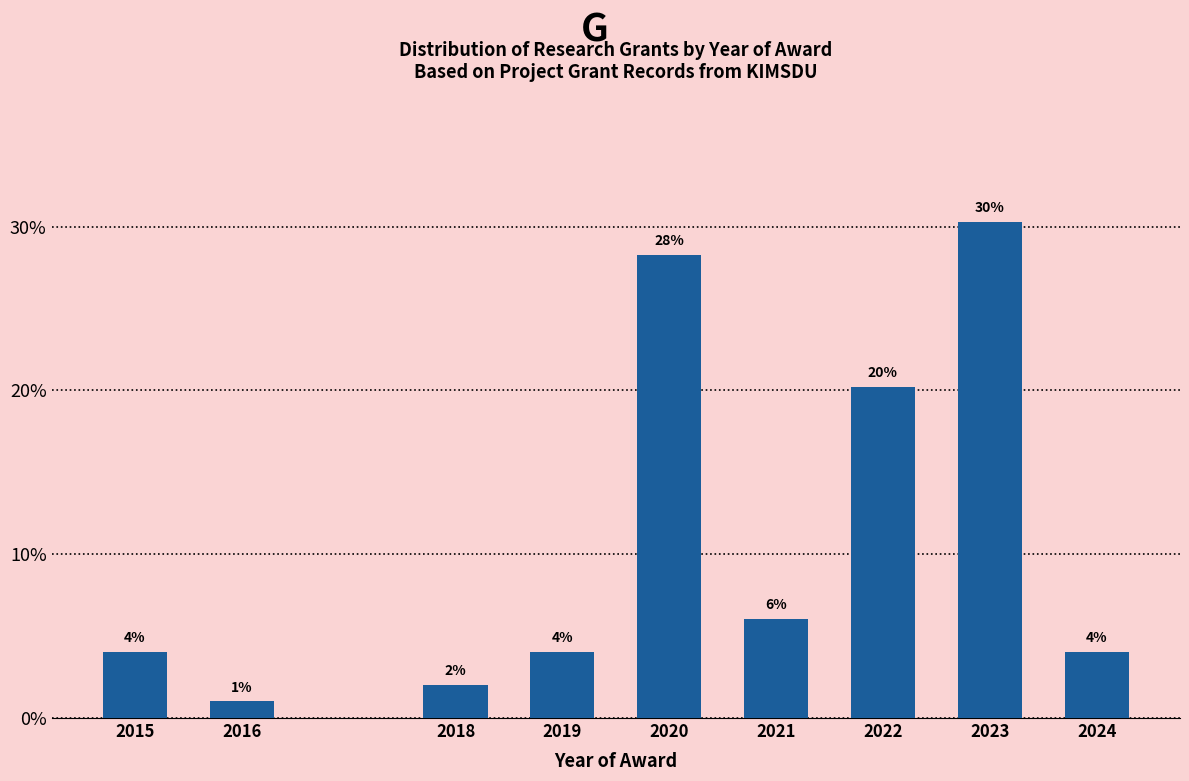

What is the value of the 4th bar from the left?

4.0